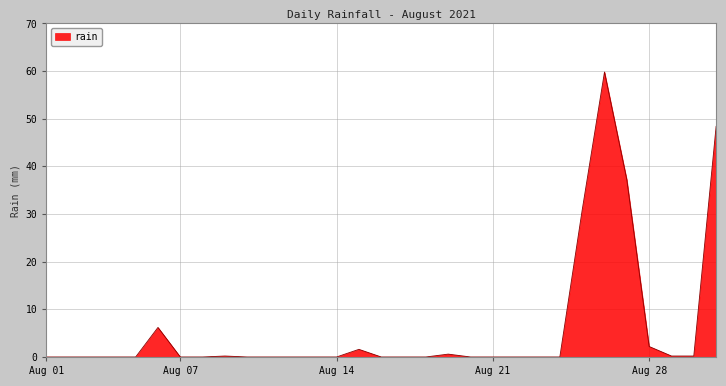

What is the maximum value shown in the chart?

59.8